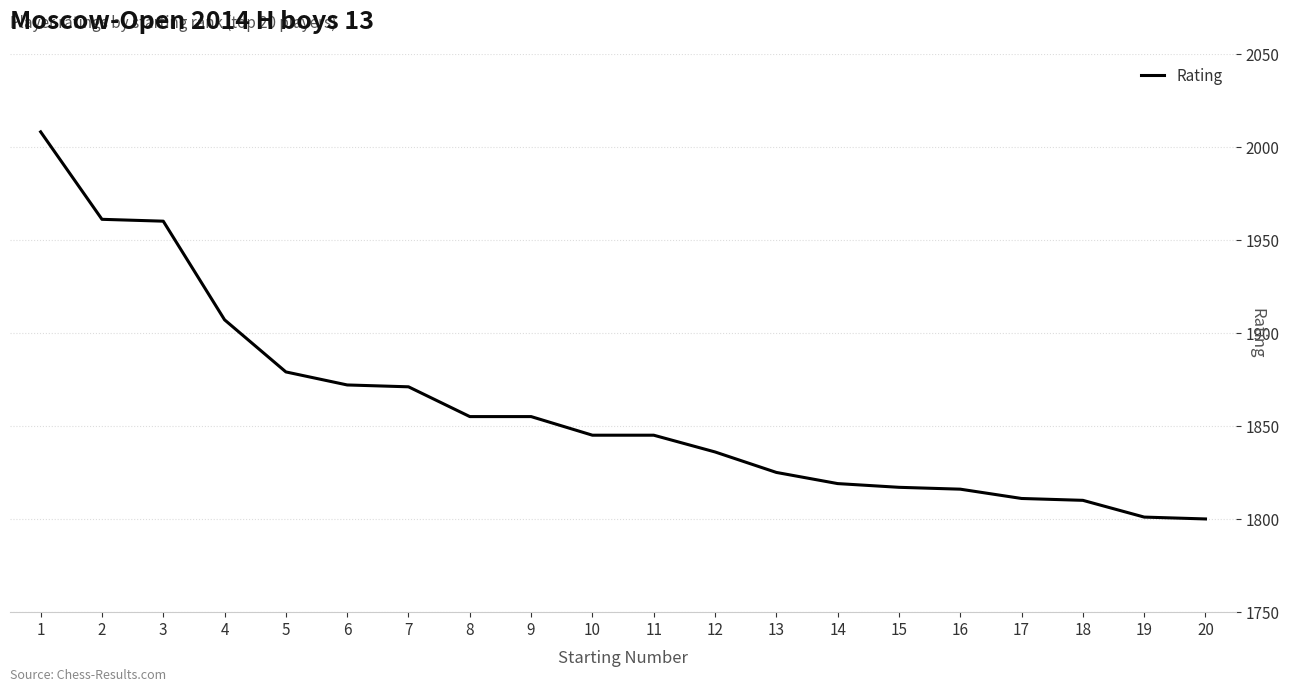

Between 11 and 18, which is larger?

11